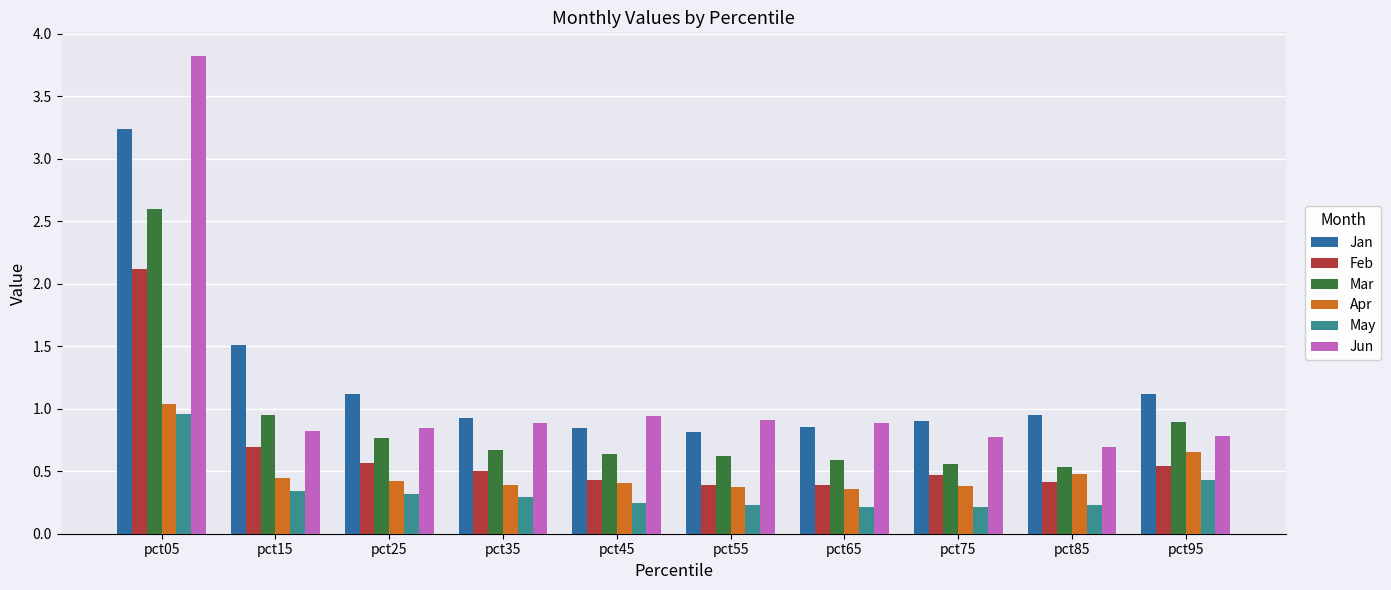

Which series changed the most between pct05 and pct95?

Jun